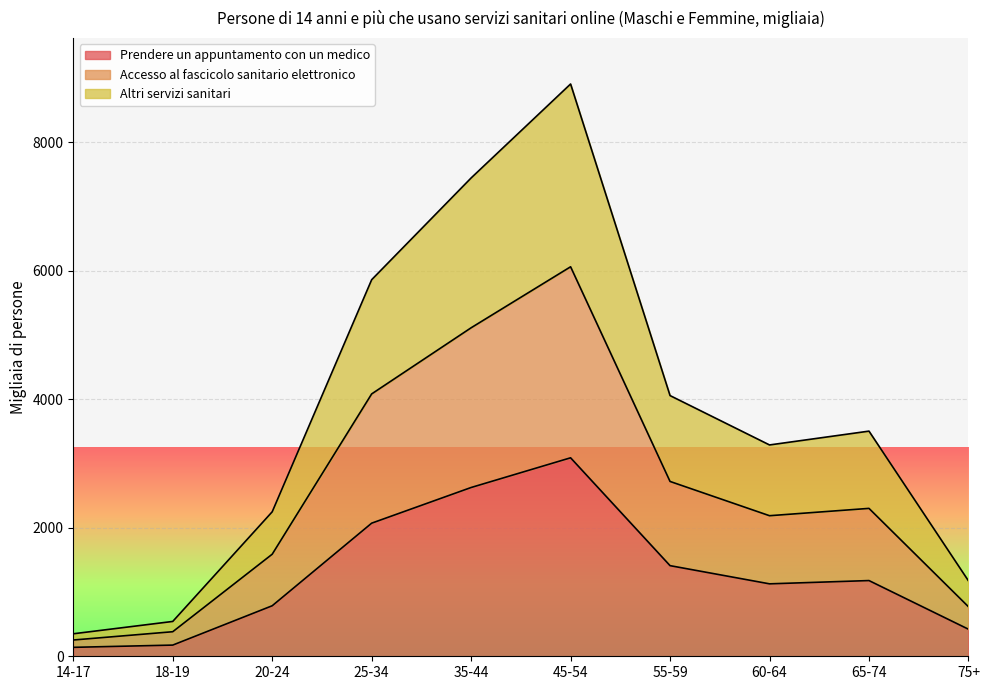

The Accesso al fascicolo sanitario elettronico series shows 5111 at 35-44. True or false?

True